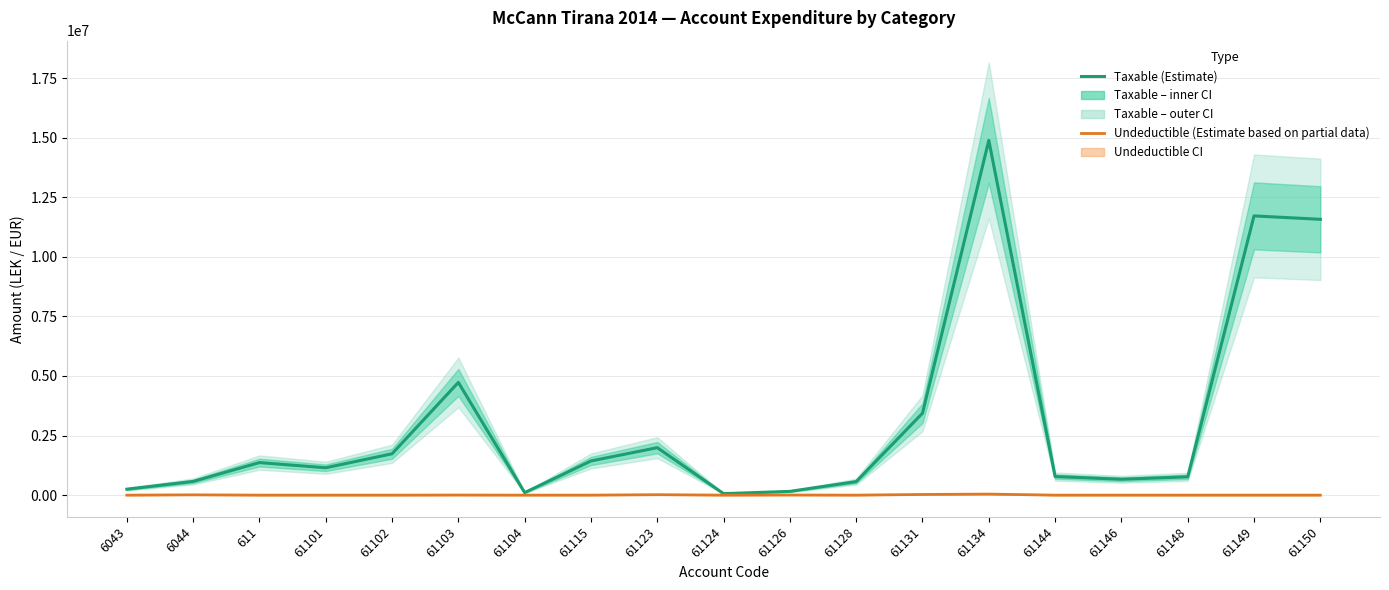

What value does the Taxable (Estimate) series have at 611?

1366068.5